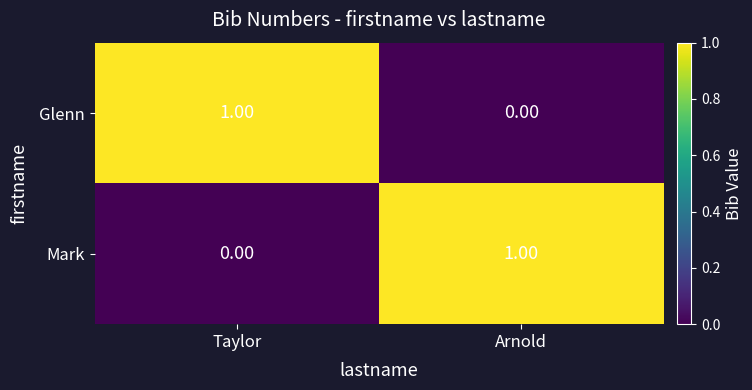

Rank the categories by Mark value from highest to lowest.

Arnold, Taylor